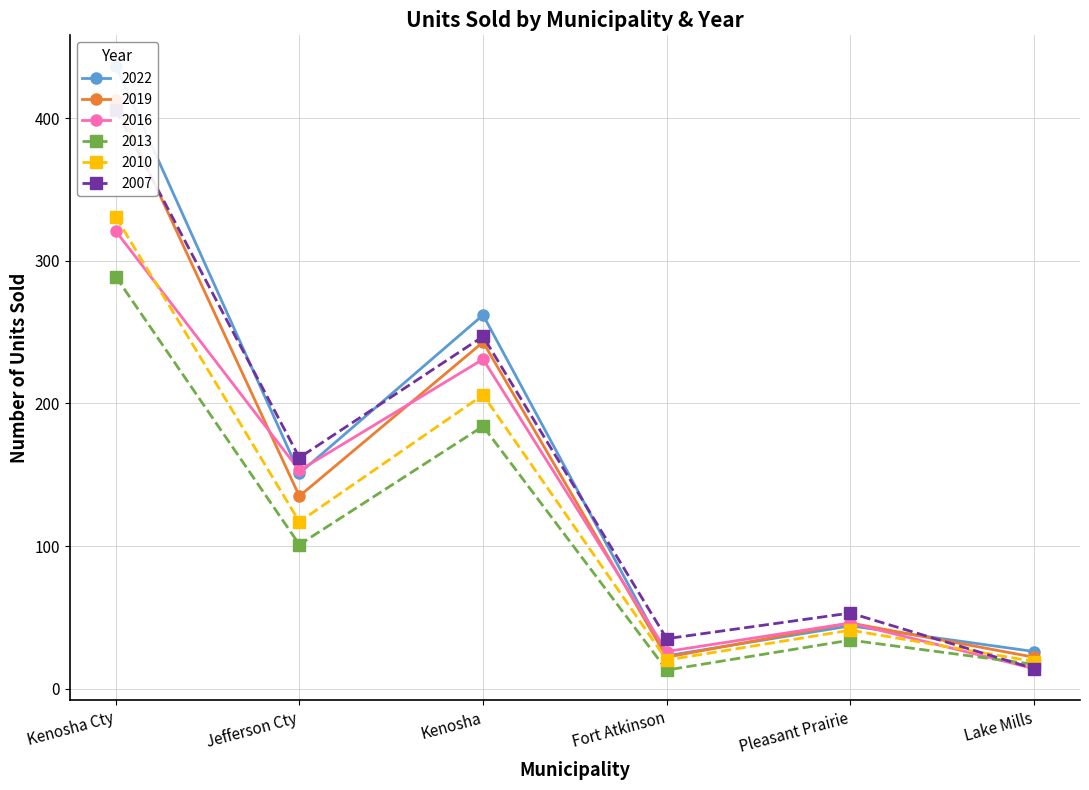

How many values in the 2022 series are below 151?

3